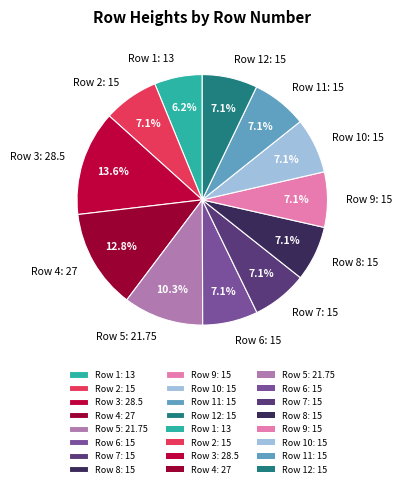

Does any single category account for the majority?

No